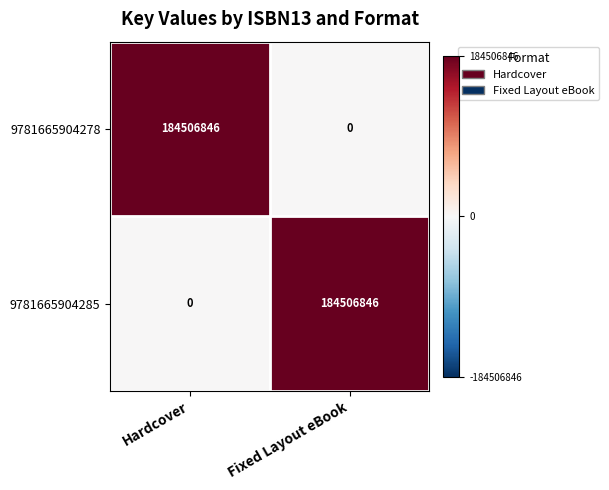

What is the average value of the 9781665904285 series?

92253423